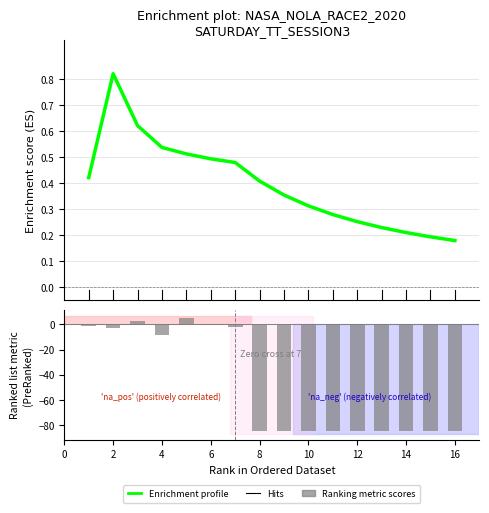

What is the label of the 2nd bar from the left?

2